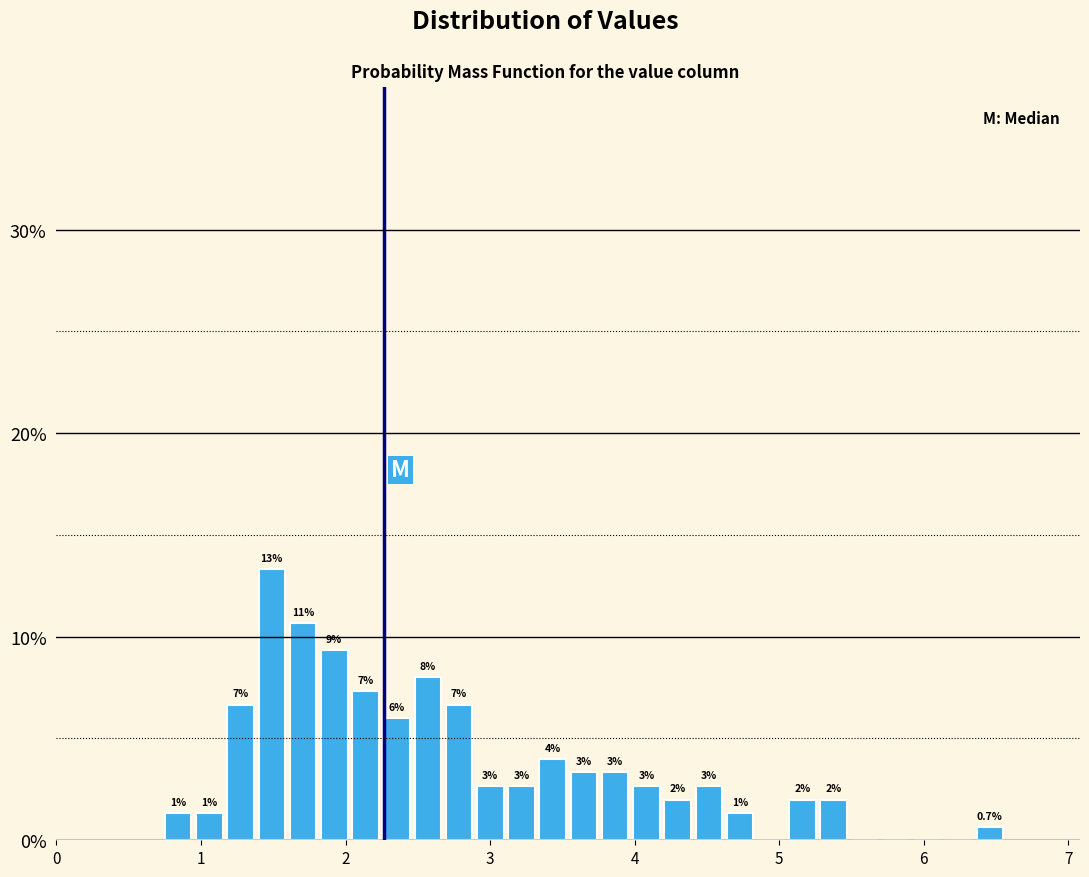

Read against the x-axis, roughly where is the centre of the tallest bar?

1.5